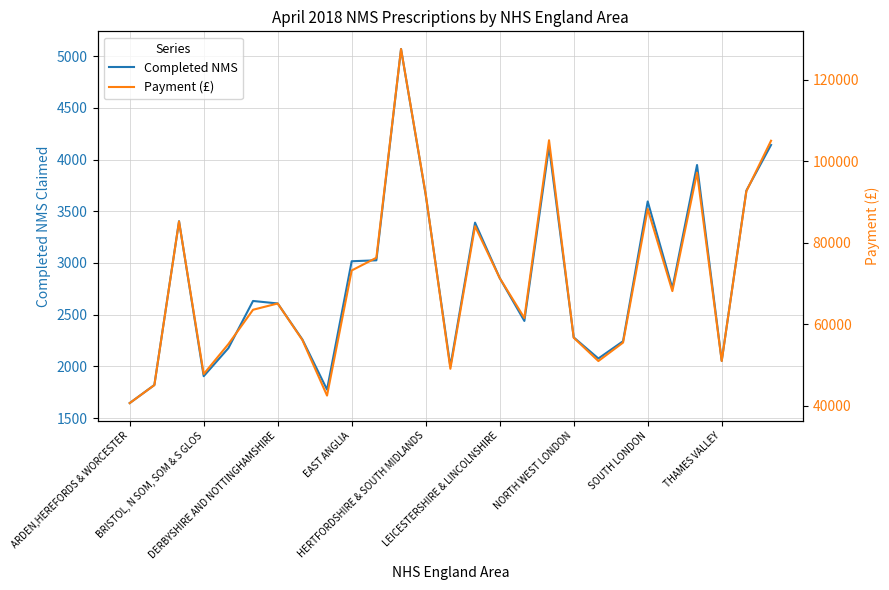

What is the maximum value for Completed NMS?

5068